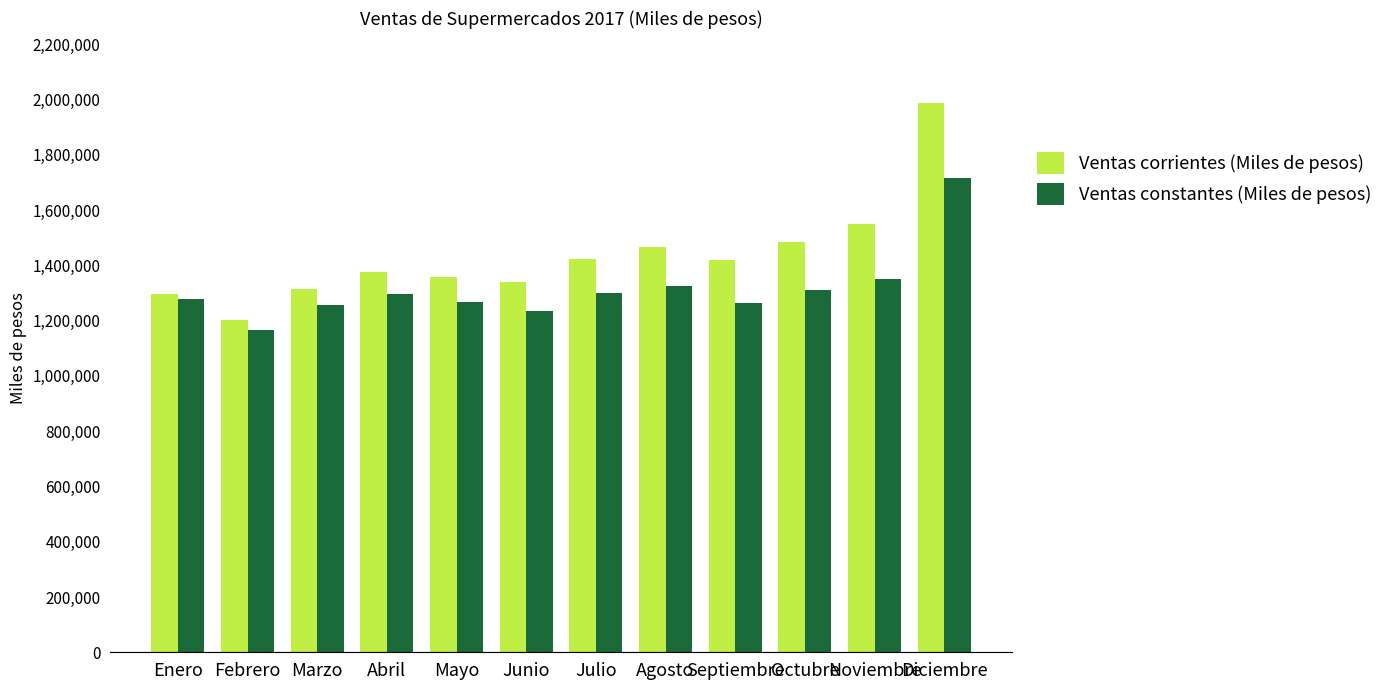

What is the label of the 10th bar from the right?

Marzo